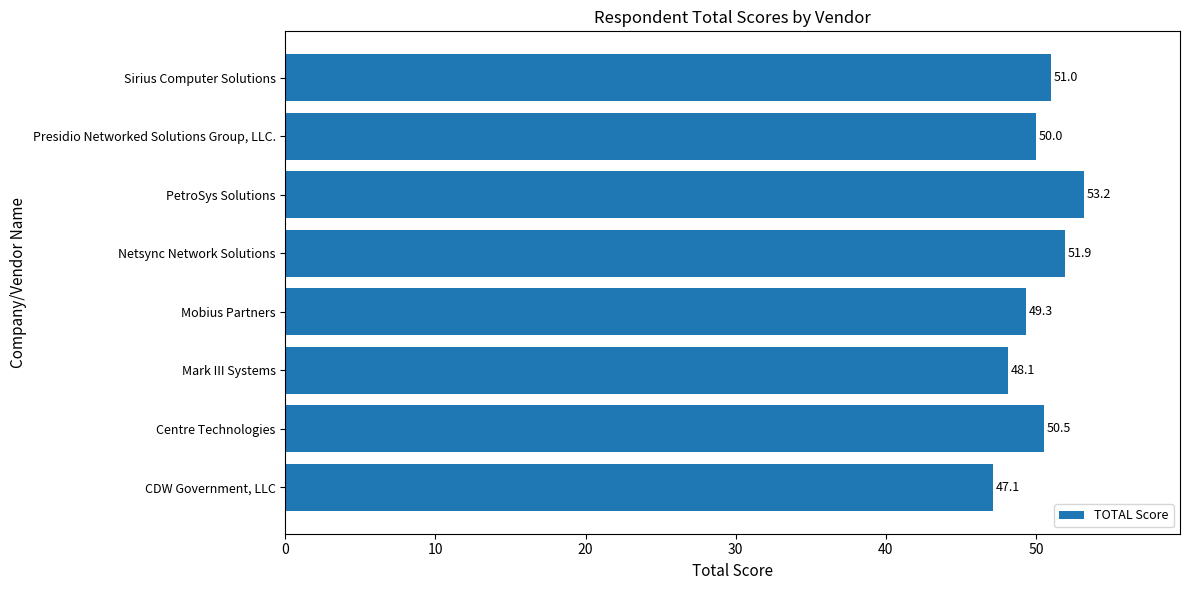

Rank the categories by value from highest to lowest.

PetroSys Solutions, Netsync Network Solutions, Sirius Computer Solutions, Centre Technologies, Presidio Networked Solutions Group, LLC., Mobius Partners, Mark III Systems, CDW Government, LLC